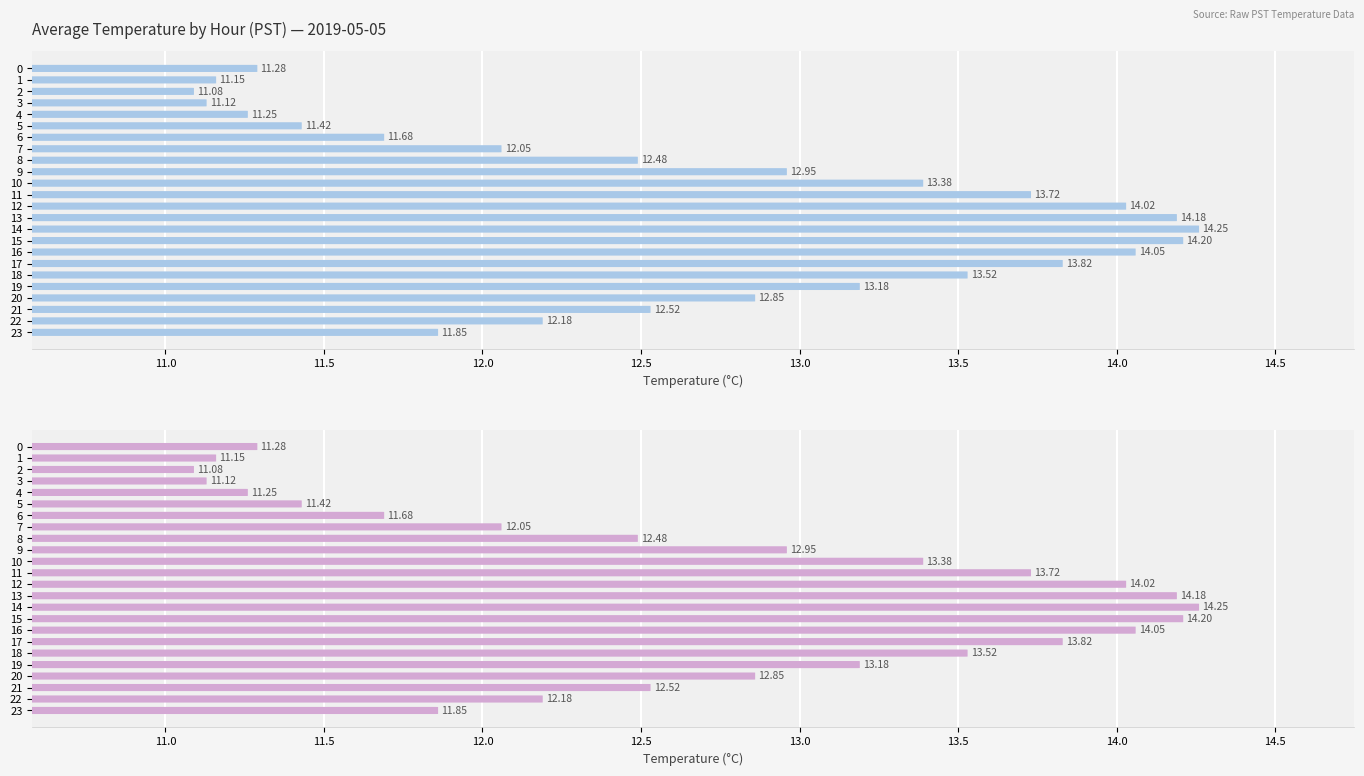

Are the bars grouped side by side (vs. stacked)?

No